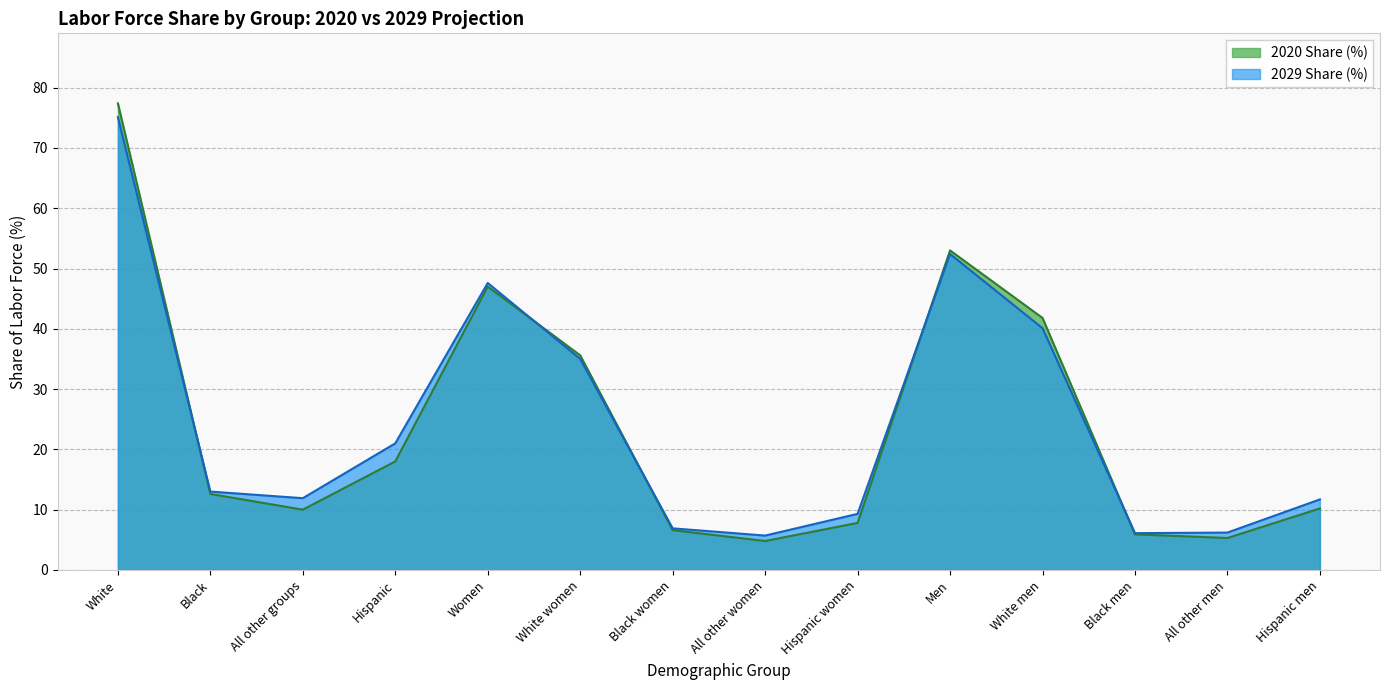

At which label is 2029 Share (%) closest to 40?

White men